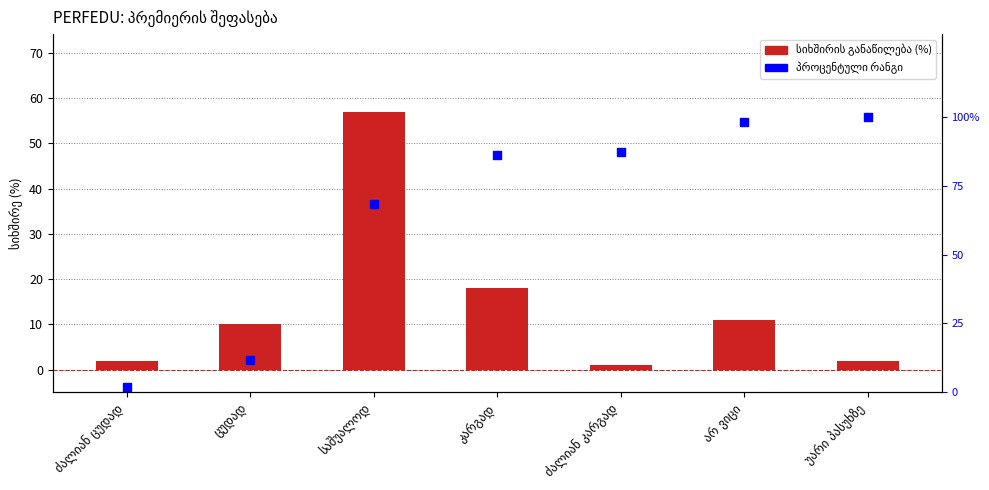

What are all the series names shown in the legend?

სიხშირის განაწილება (%), პროცენტული რანგი